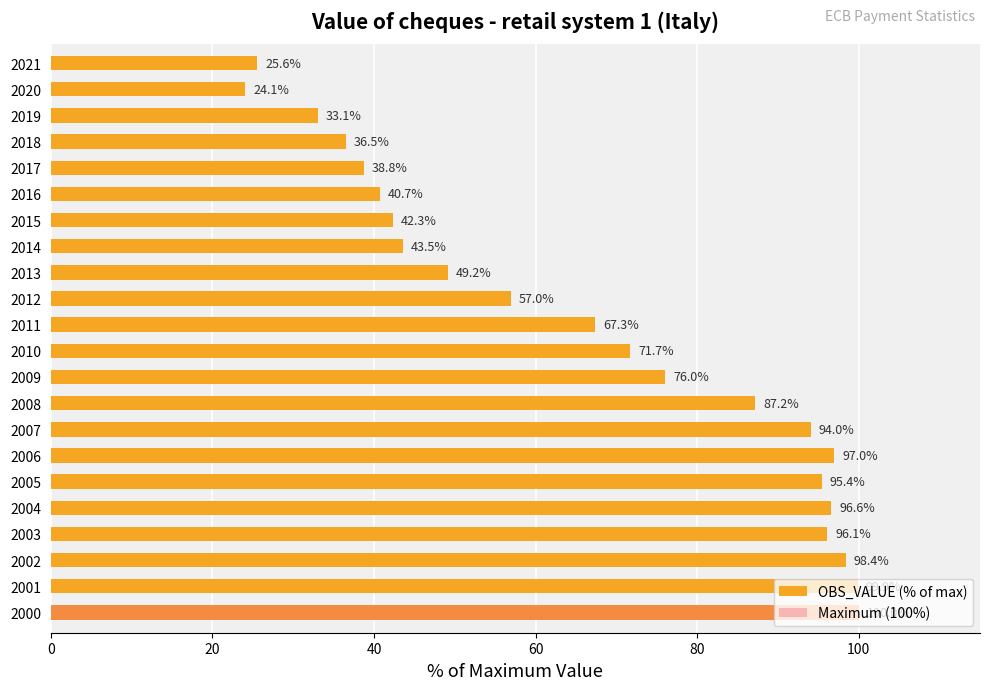

True or false: the data shows 99.9 at 2001.

True